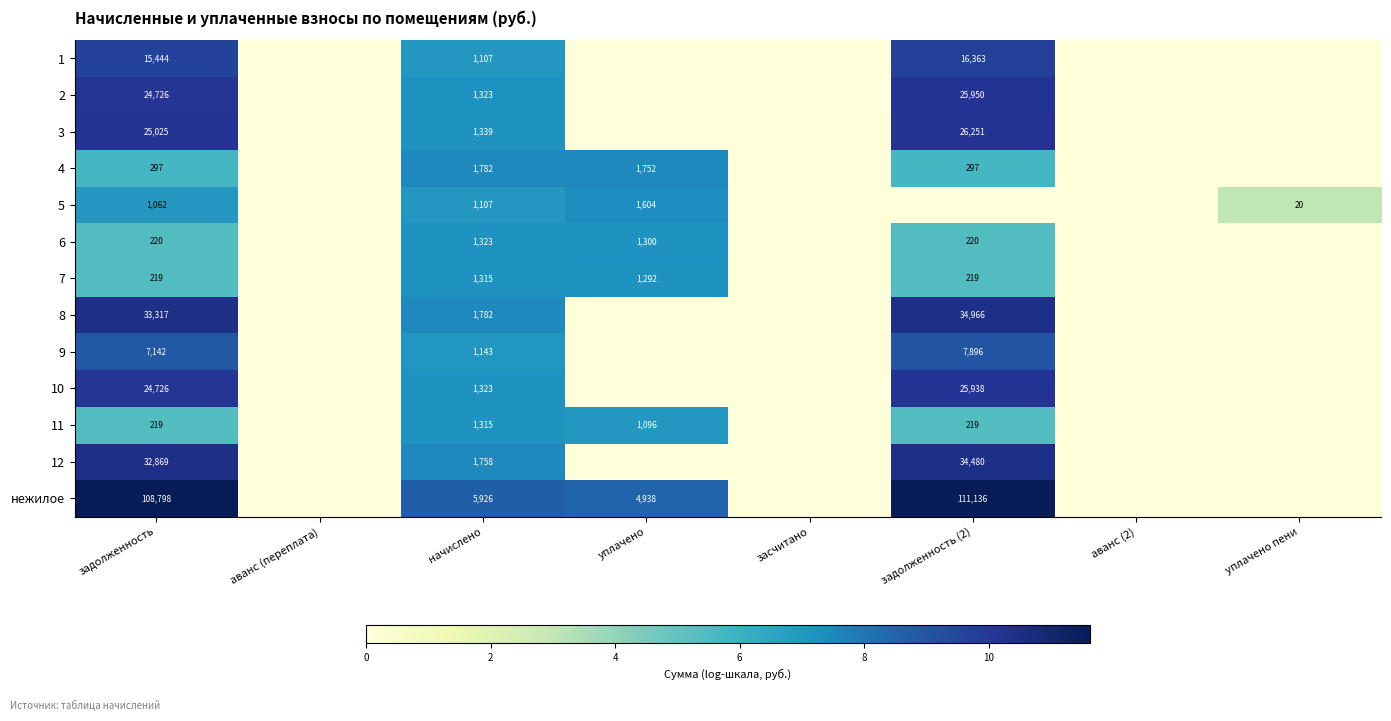

How many data points does each series have?

8